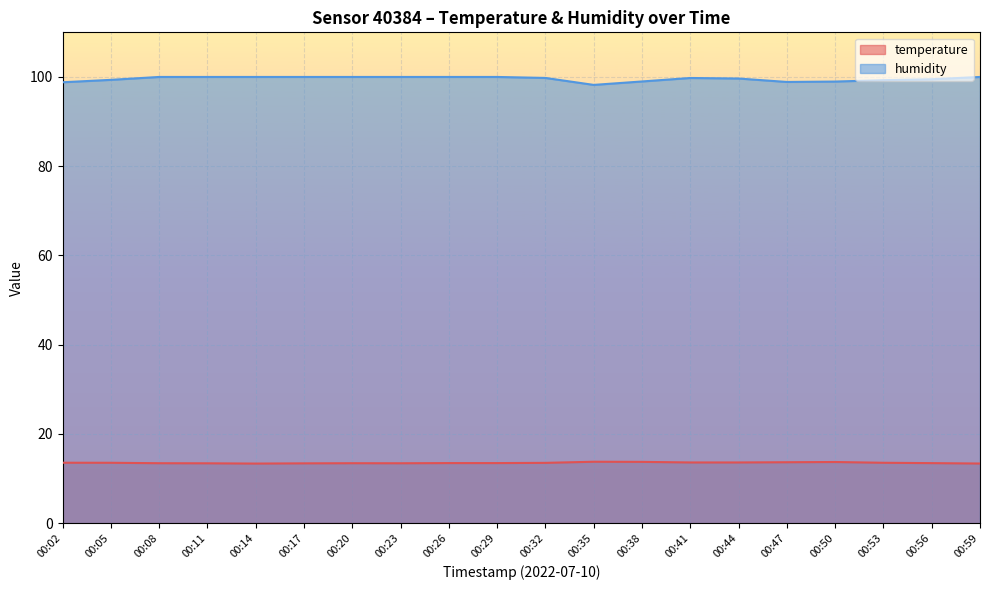

What is the value of the humidity point at the 12th from the left?

98.2